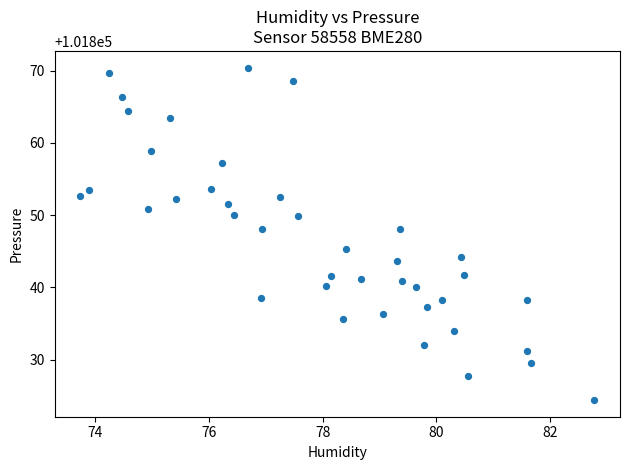

What is the range of Y values (max minus min)?

46.1